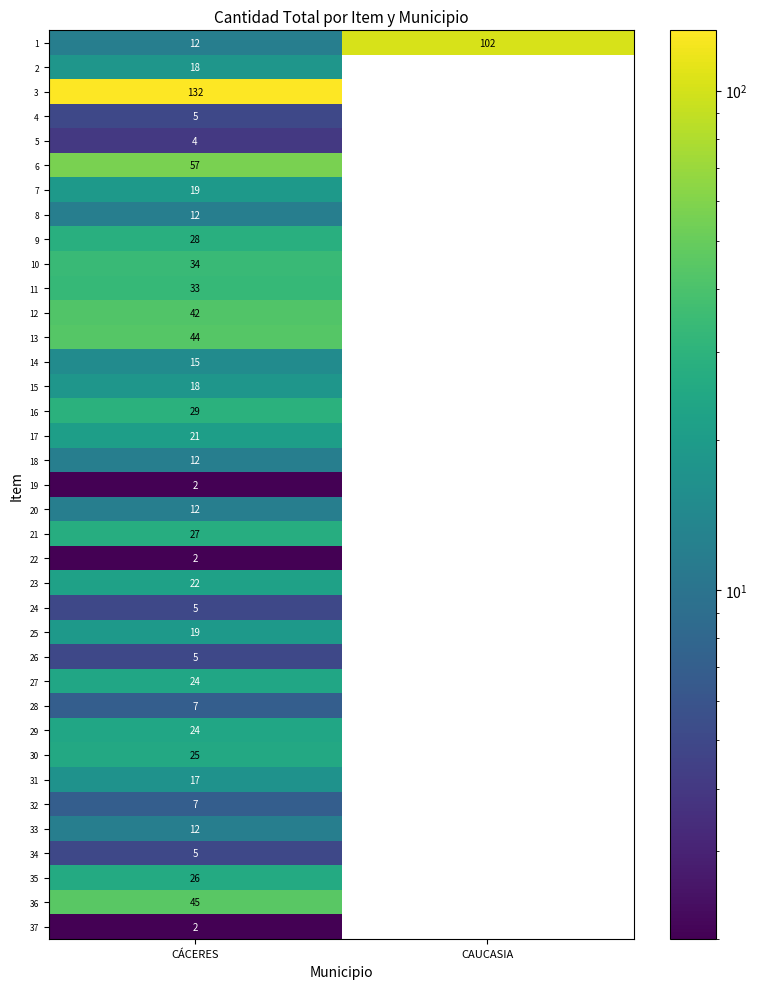

The 3 series shows 211 at CÁCERES. True or false?

False